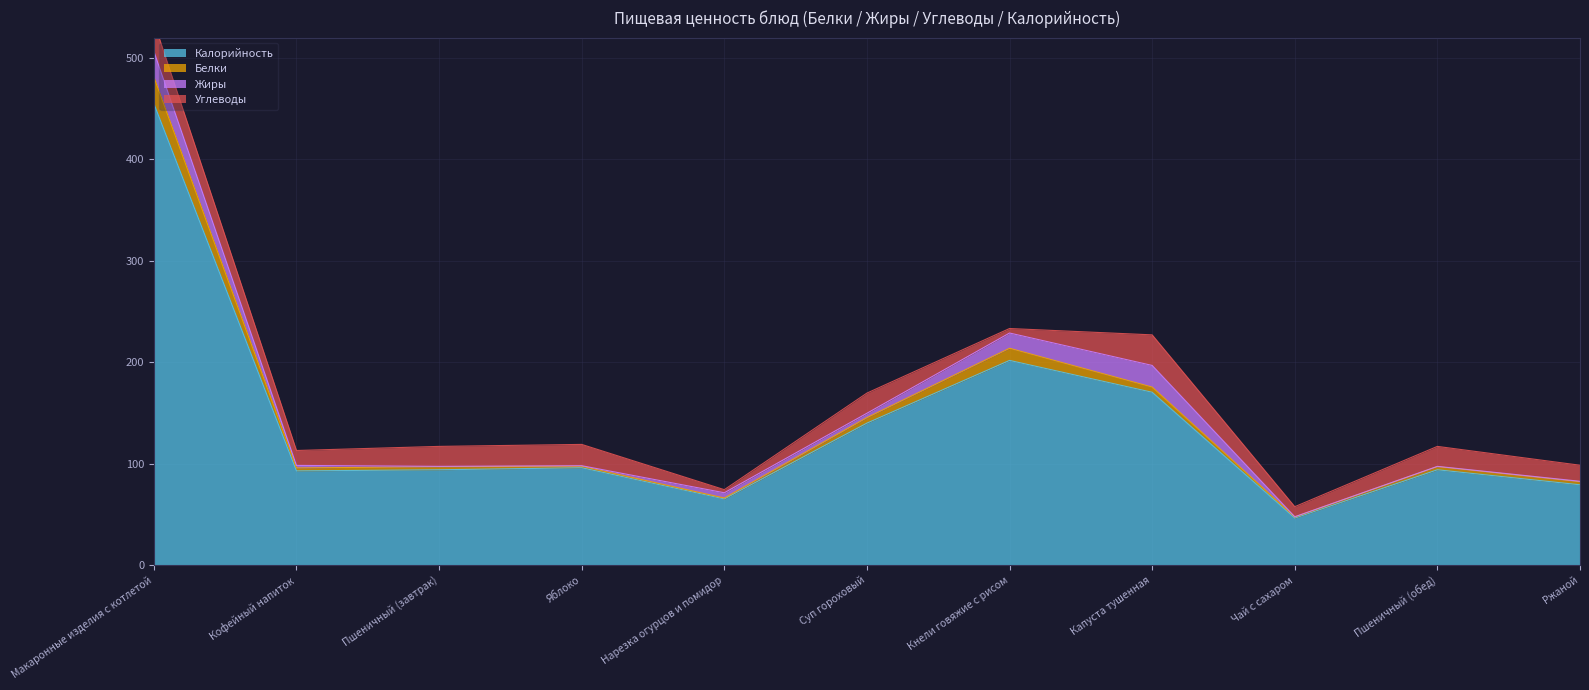

The Белки series shows 164.2 at Яблоко. True or false?

False